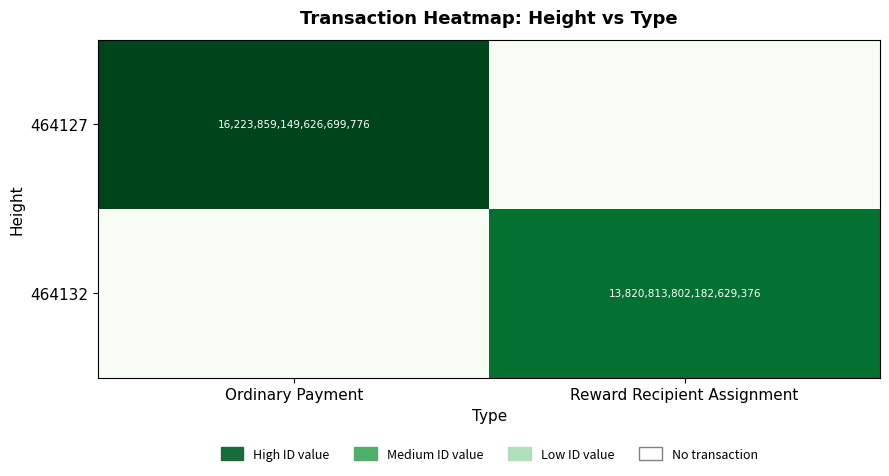

Is it true that 464127 equals 16223859149626699776 at Ordinary Payment?

True